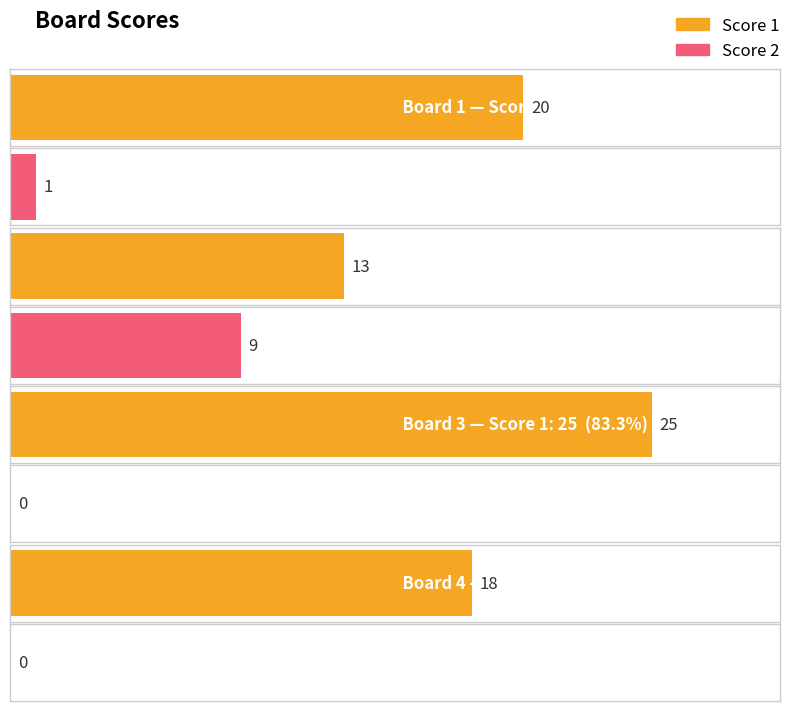

Between Board 3 and Board 4, which series saw the biggest shift?

Score 1